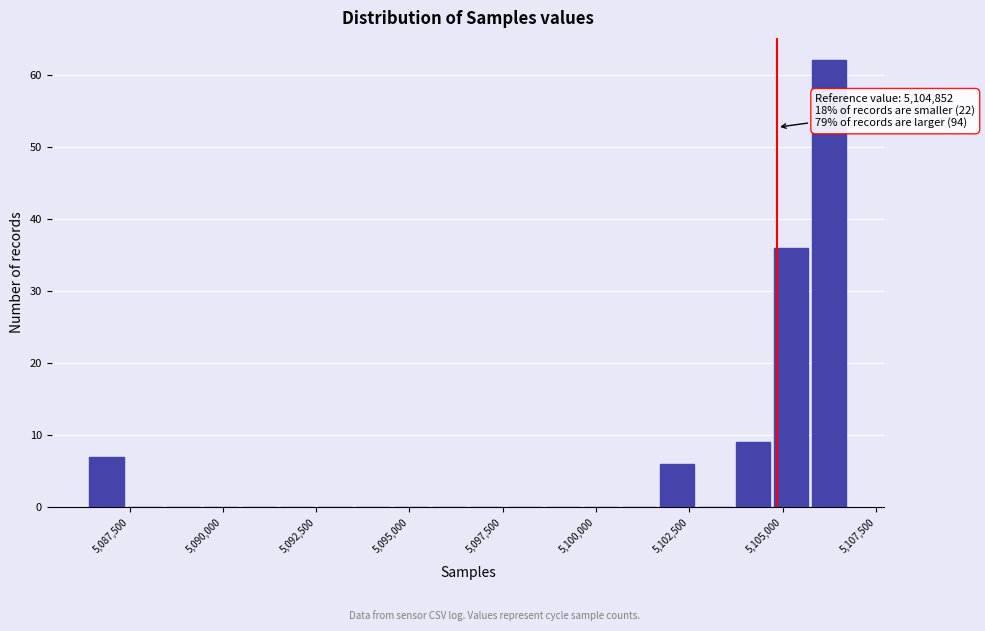

Around what value on the x-axis is the tallest bar? Give the approximate position of its centre, as read against the axis.

5106000